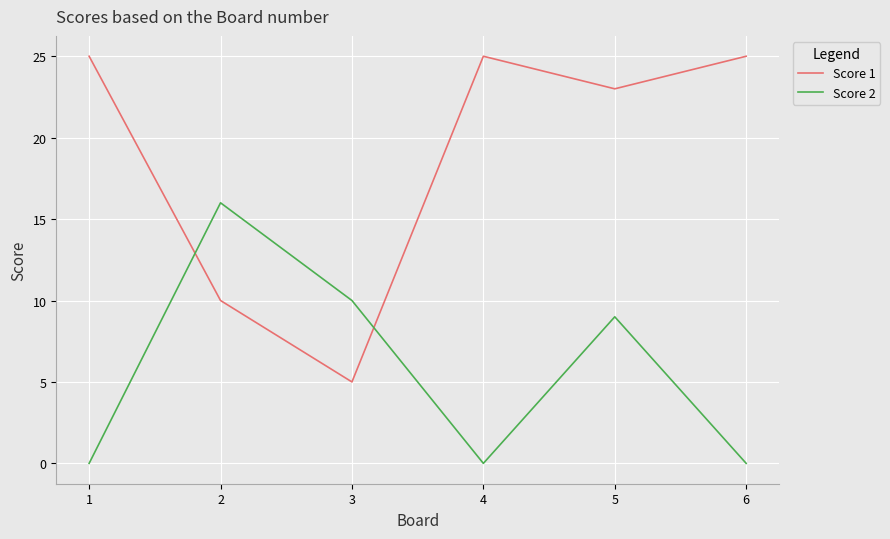

Where is Score 1 nearest to the value 15?

2